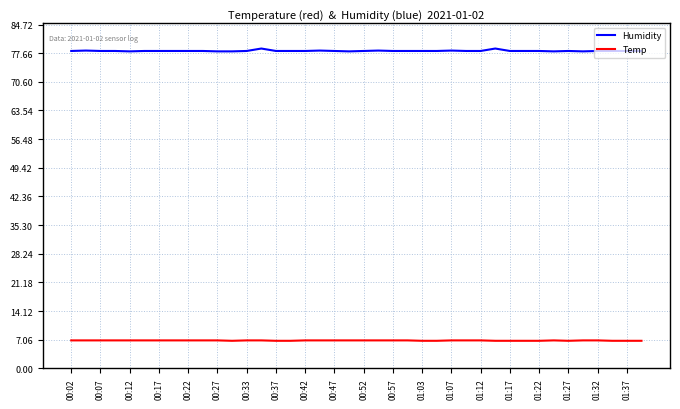

Rank the series by their maximum value, from highest to lowest.

Humidity, Temp